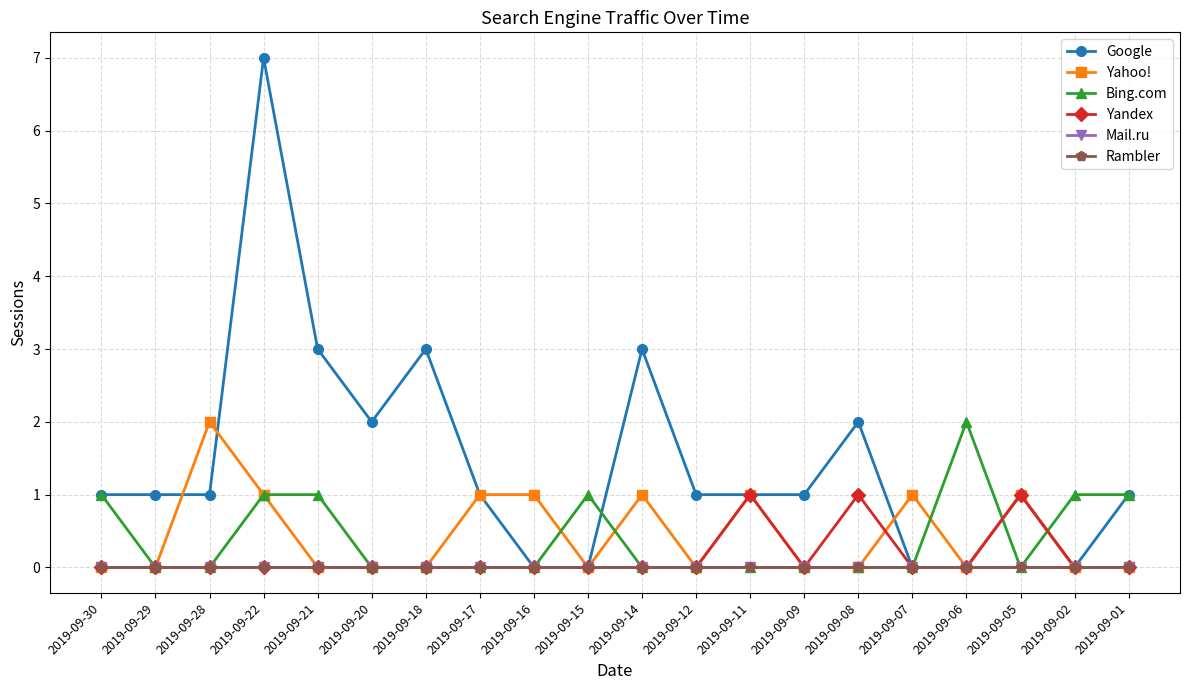

How many Bing.com values are between 0 and 1?

19